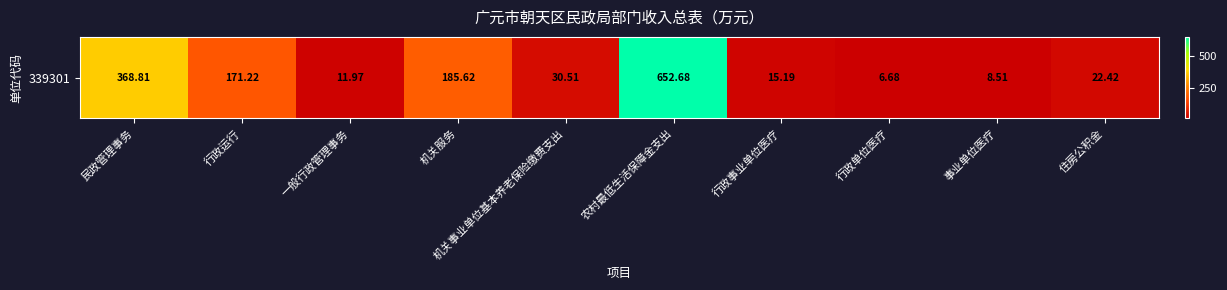

Reading right to left, transcribe all the data shown in this chart.

住房公积金=22.4	事业单位医疗=8.5	行政单位医疗=6.7	行政事业单位医疗=15.2	农村最低生活保障金支出=652.7	机关事业单位基本养老保险缴费支出=30.5	机关服务=185.6	一般行政管理事务=12.0	行政运行=171.2	民政管理事务=368.8